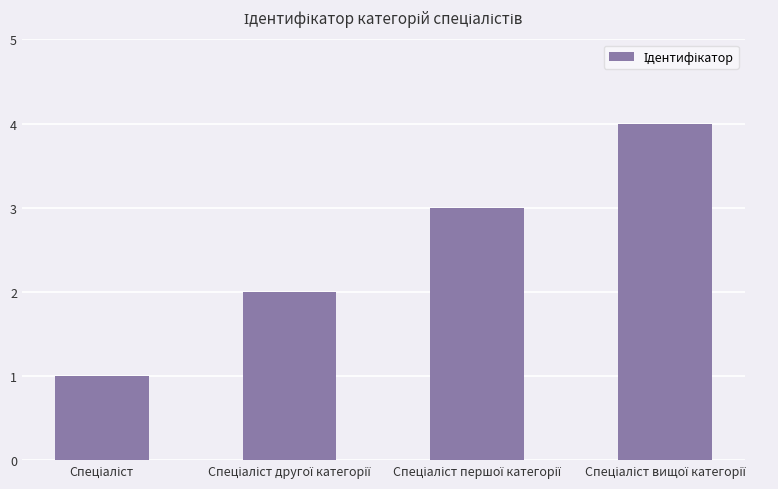

What is the maximum value shown in the chart?

4